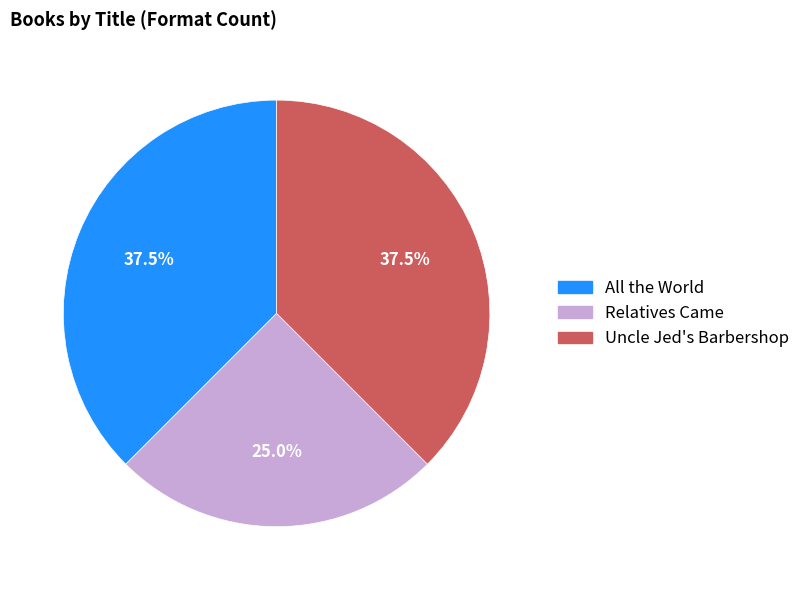

How many segments does this pie chart have?

3